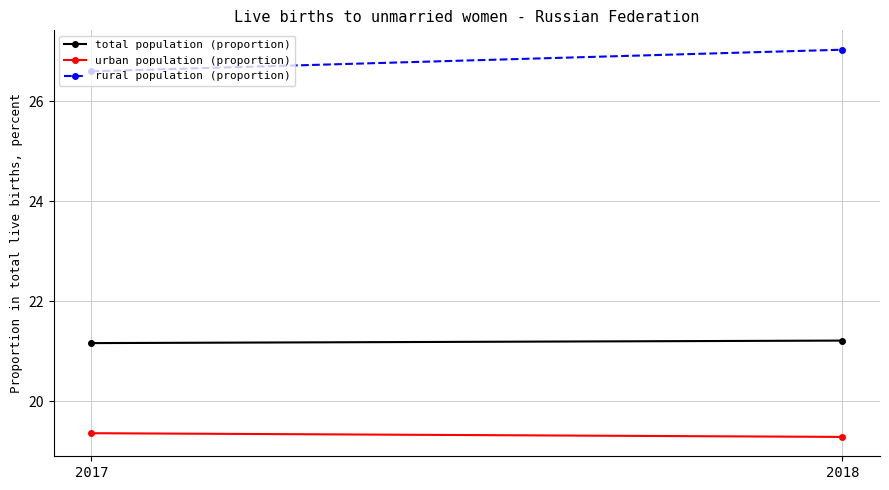

Rank the categories by urban population (proportion) value from lowest to highest.

2018, 2017